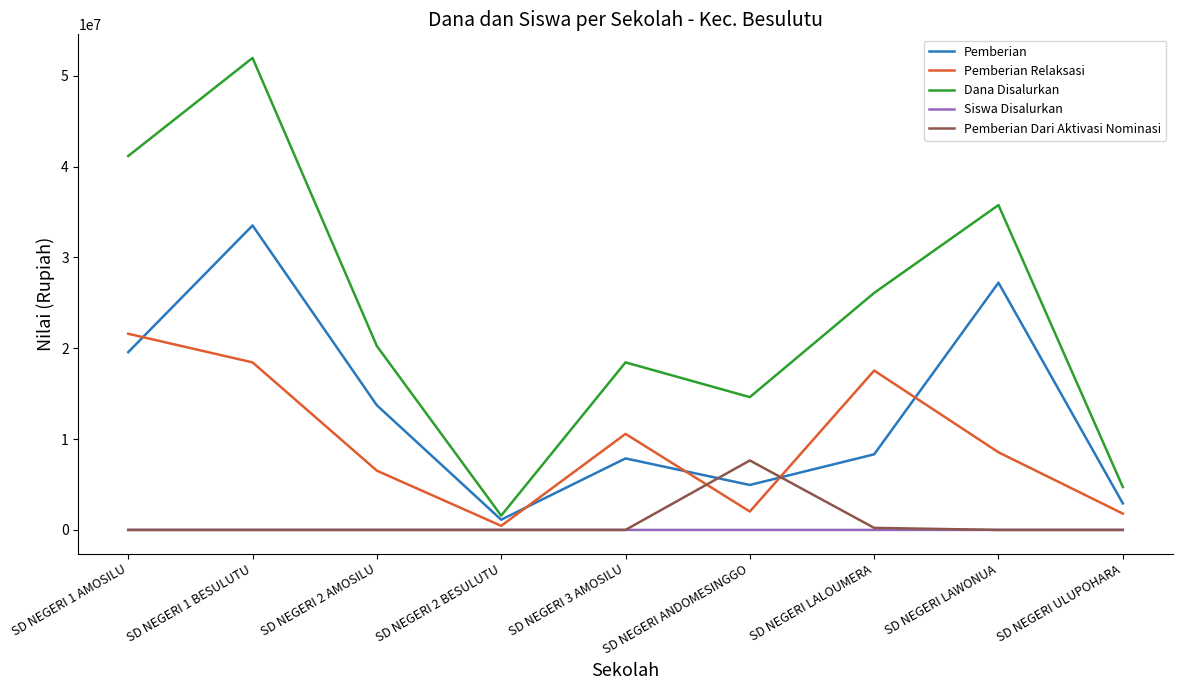

True or false: Siswa Disalurkan and Pemberian intersect in this chart.

False